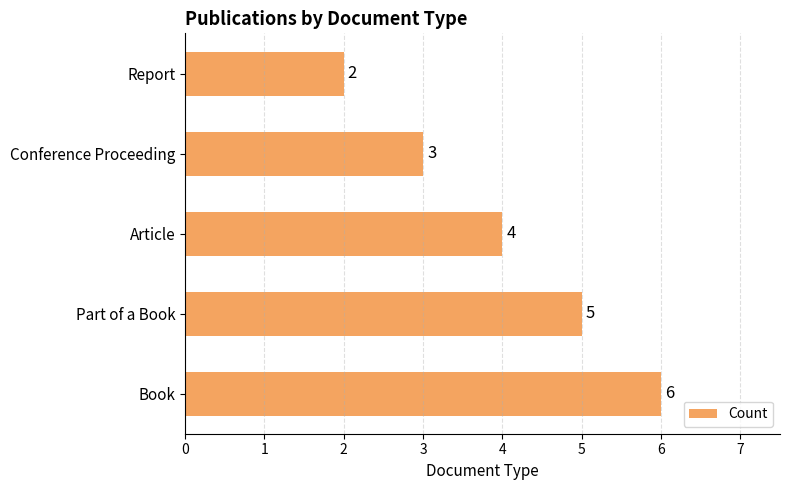

What is the maximum value shown in the chart?

6